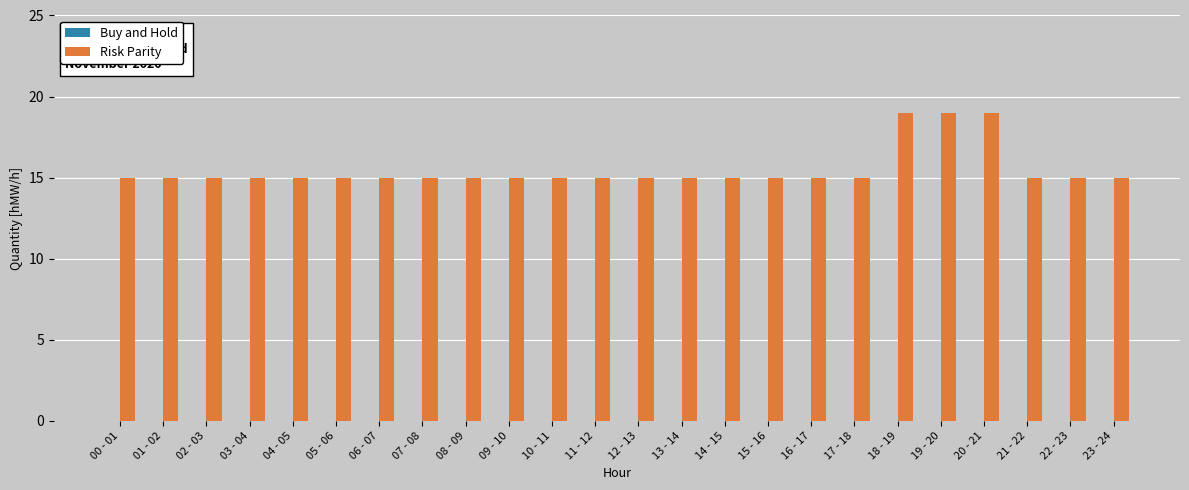

What is the change in value from 11 - 12 to 20 - 21?

+4